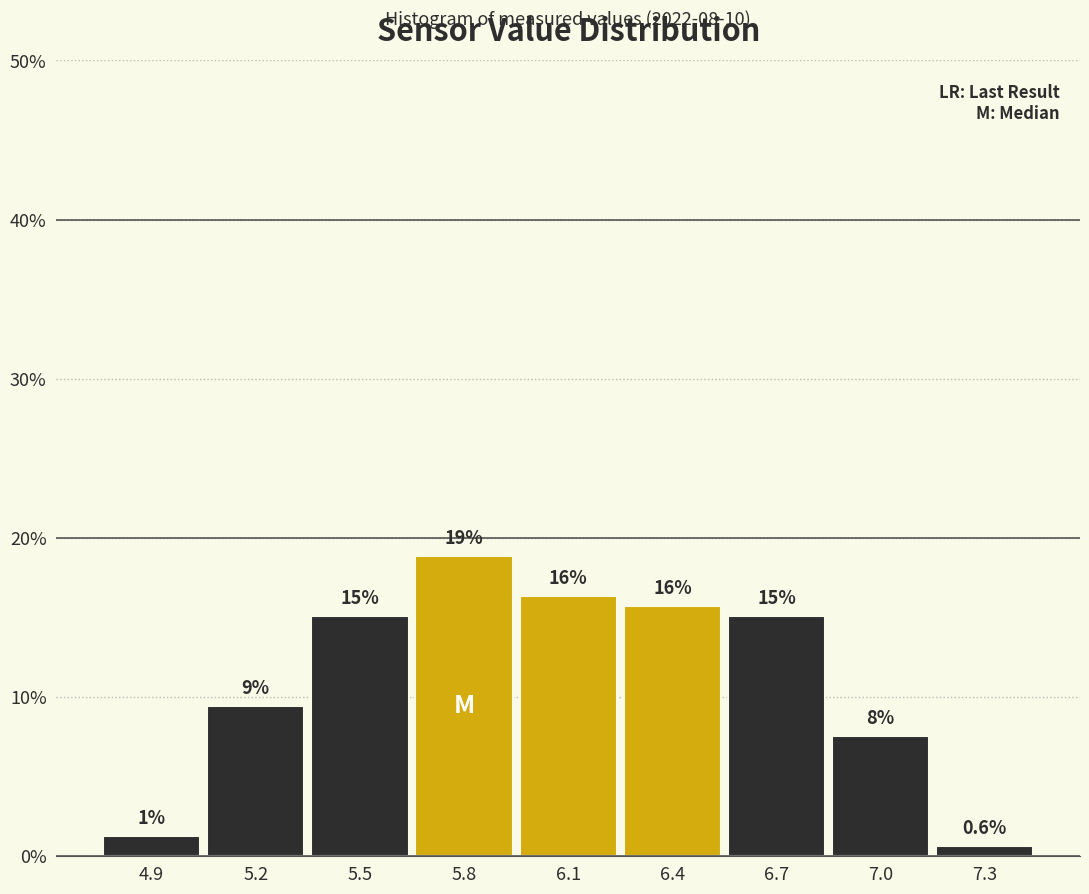

Are the bars horizontal?

No